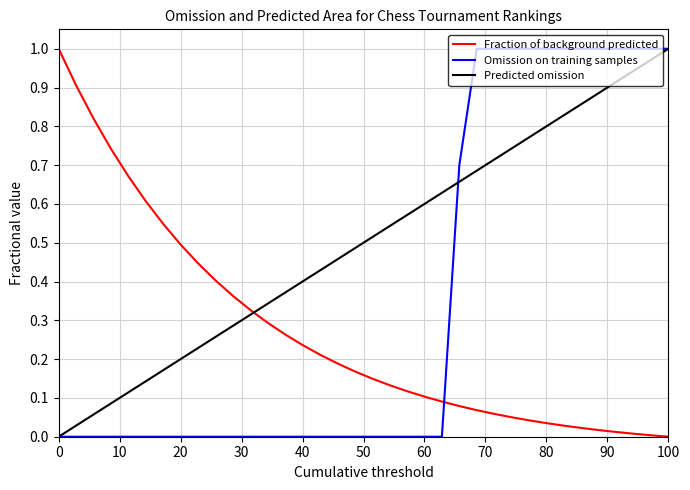

List the series in order of their overall mean, lowest first.

Fraction of background predicted, Omission on training samples, Predicted omission